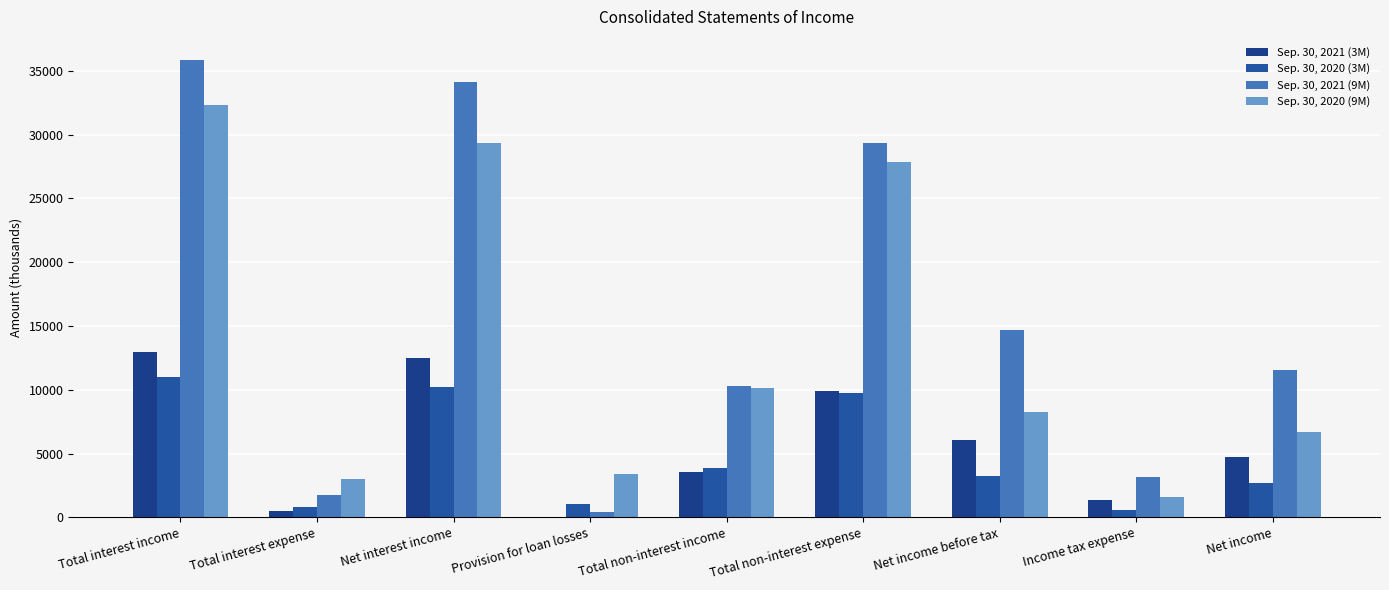

What is the approximate value of Sep. 30, 2021 (3M) at Income tax expense?

1318